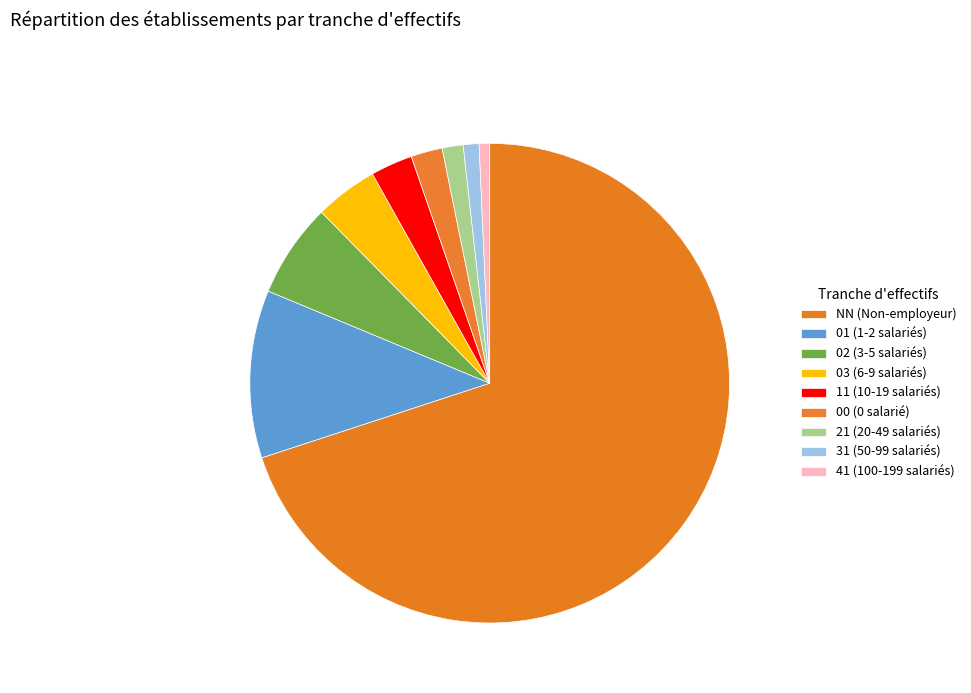

Which has a higher value, 31 or 01?

01